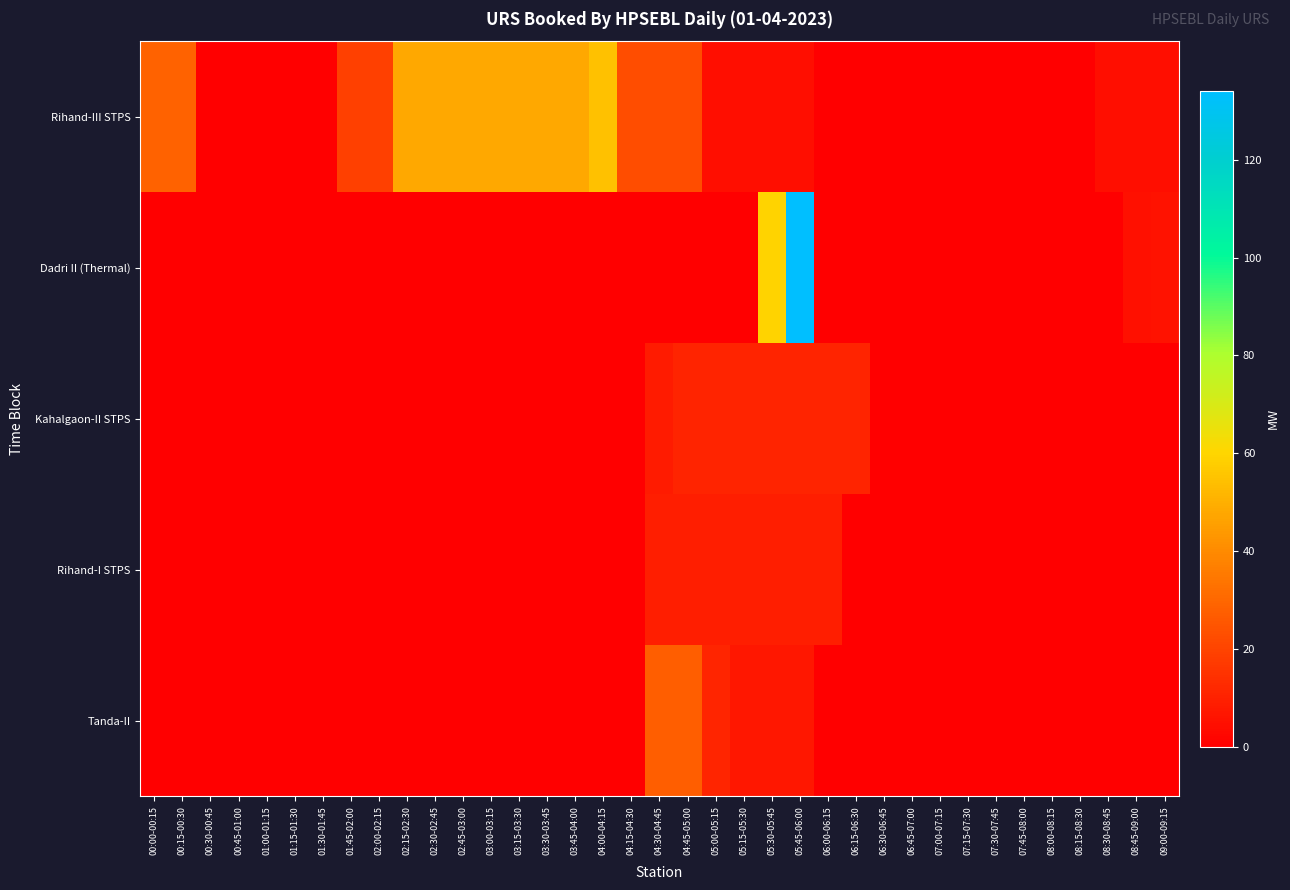

Count the number of categories in the chart.

37